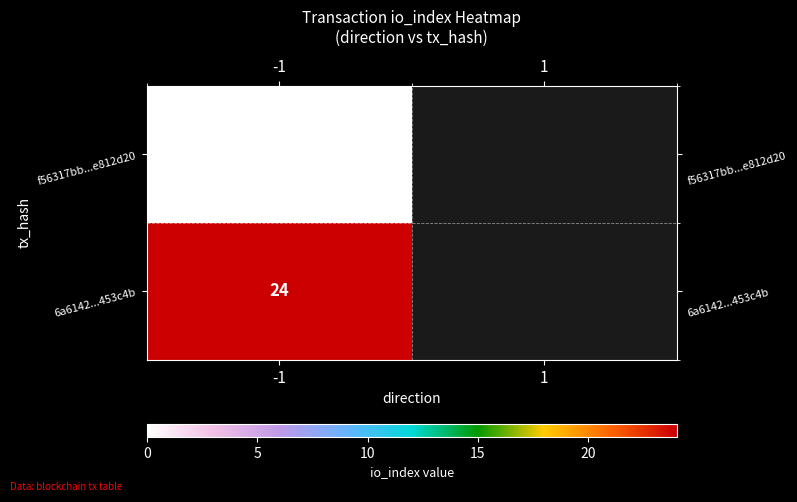

At -1, list the series in order from smallest to largest.

f56317bb...e812d20, 6a6142...453c4b